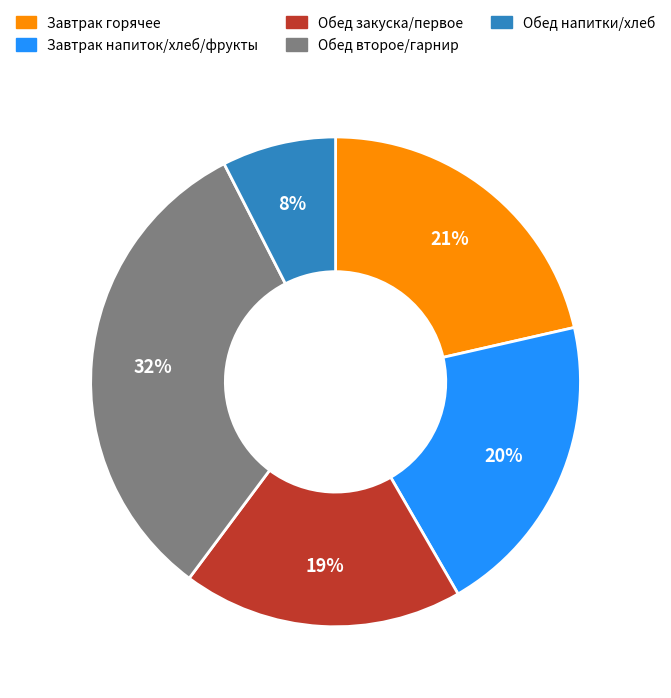

Is there any slice that represents more than half of the pie?

No